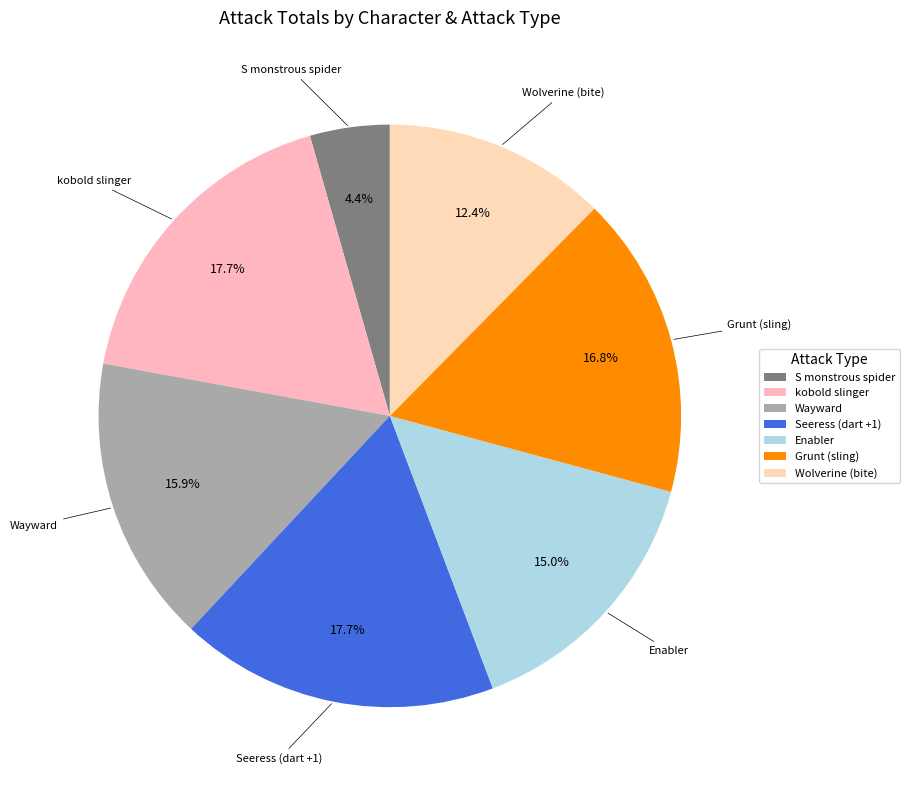

Which category has the smallest portion of the pie?

S monstrous spider